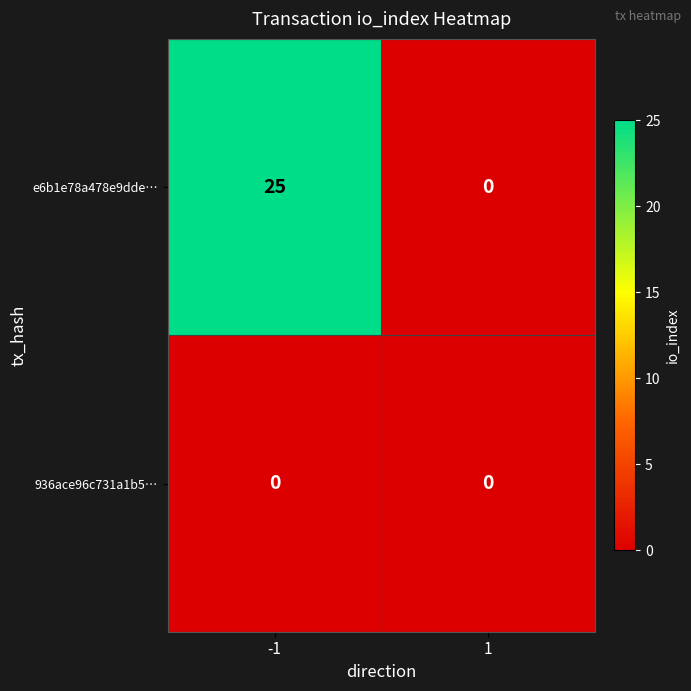

Is the value of e6b1e78a478e9dde… at -1 greater than the value of 936ace96c731a1b5… at -1?

Yes